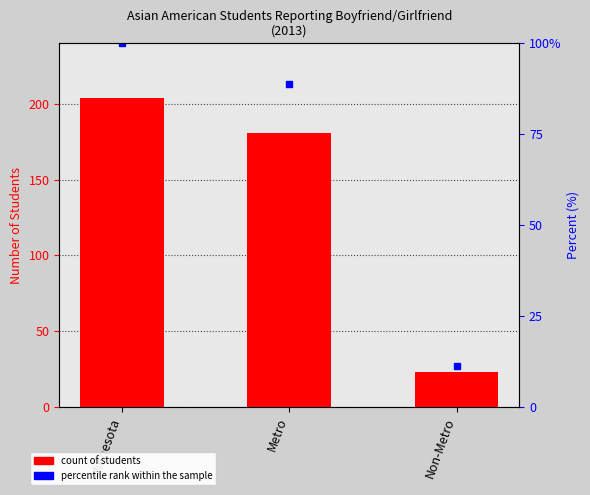

Between Minnesota and Non-Metro, which is larger?

Minnesota